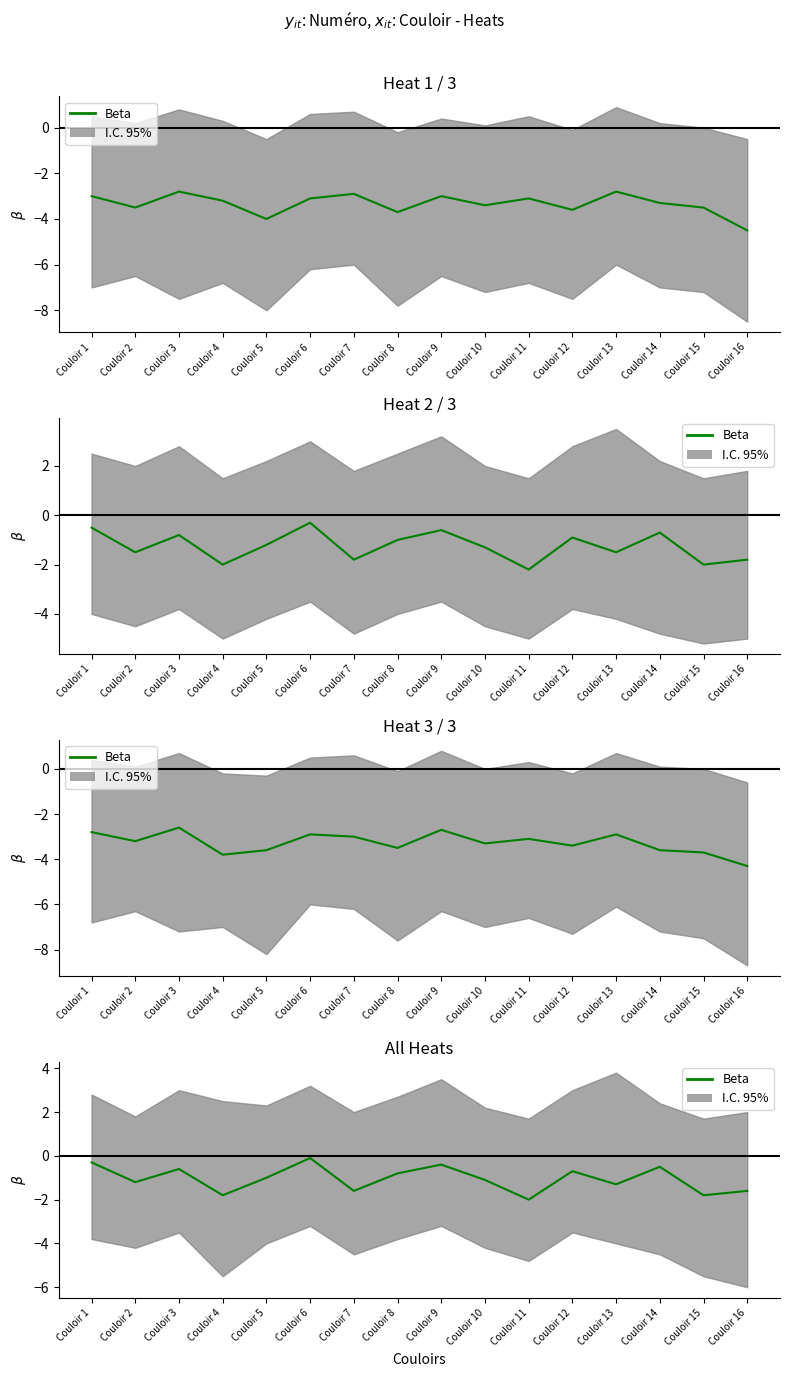

What is the difference between the maximum and second lowest values?

1.7